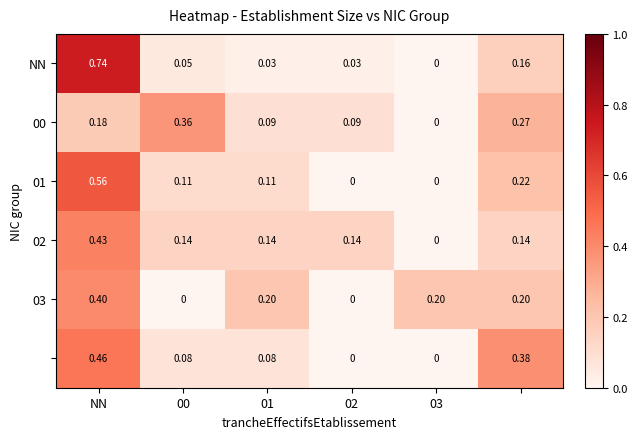

Count the number of data series in this chart.

6